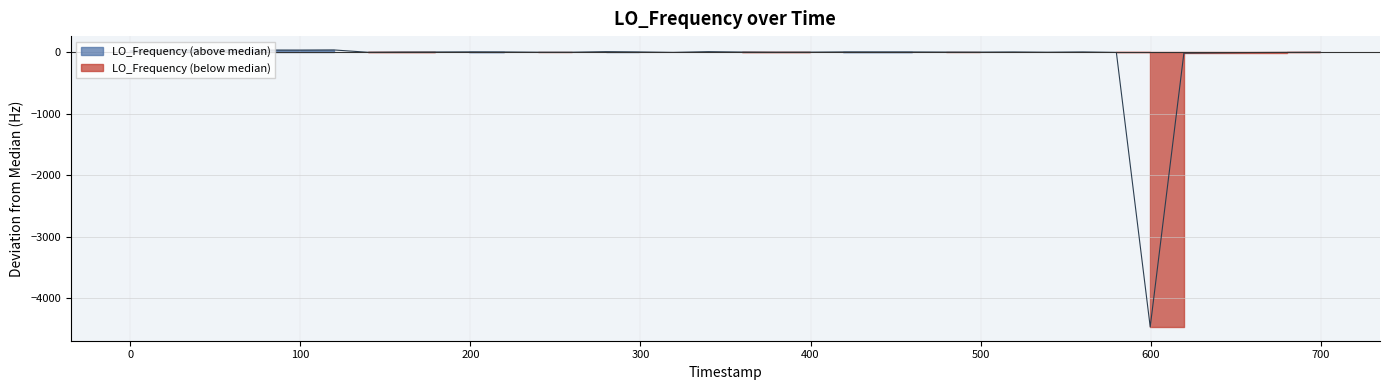

Reading left to right, transcribe all the data shown in this chart.

18.3	26.0	29.5	26.4	30.5	30.1	30.1	32.6	-5.0	-1.5	-0.1	1.5	0.2	0.2	-3.9	-3.8	5.0	0.3	-6.8	5.0	-1.2	-3.8	-2.8	0.7	0.2	0.2	0.2	-1.7	-2.4	0.1	-4.0	0.6	-7.0	-4461.6	-18.2	-13.5	-9.3	-9.3	-7.3	-4.7